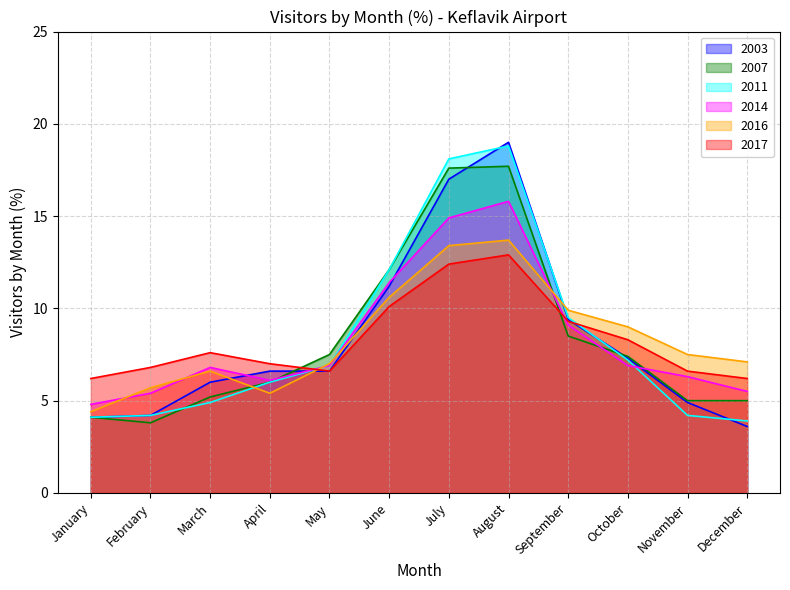

What are all the series names shown in the legend?

2003, 2007, 2011, 2014, 2016, 2017